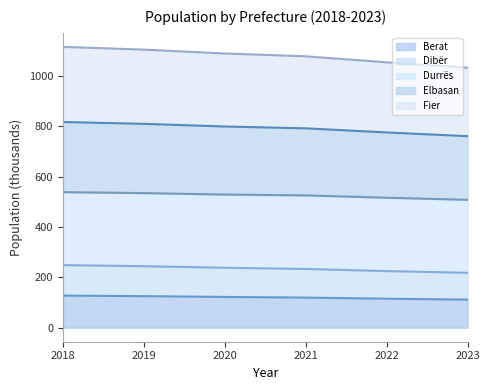

Does the chart have visible grid lines?

No